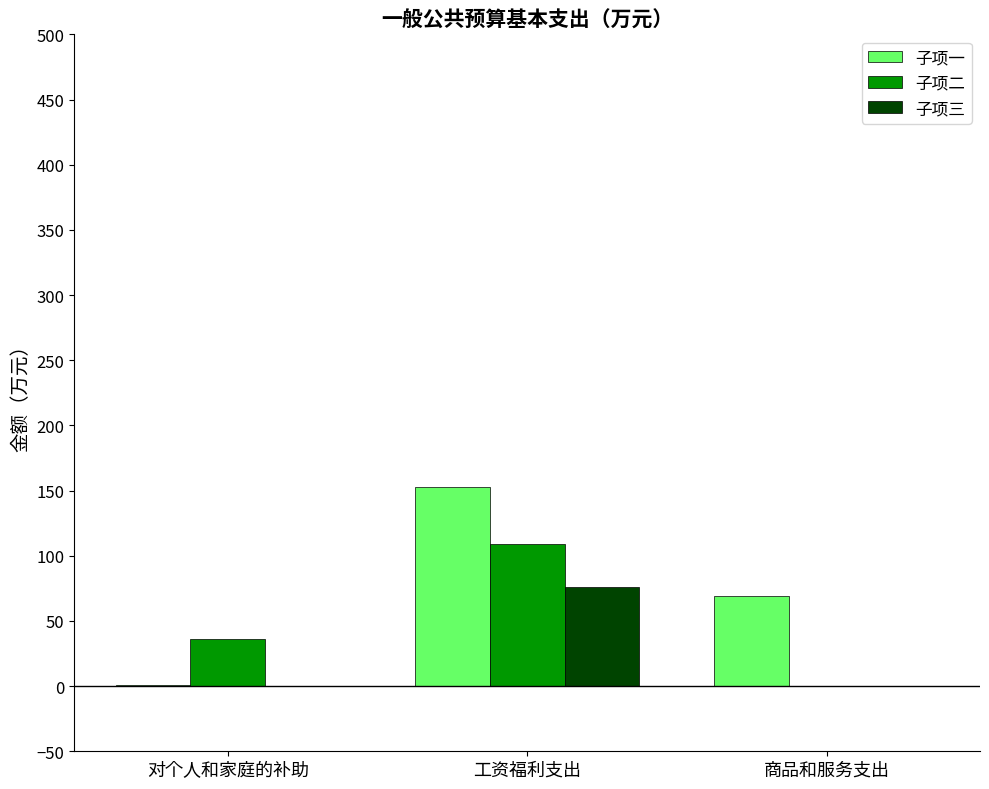

What is the maximum value shown in the chart?

152.6